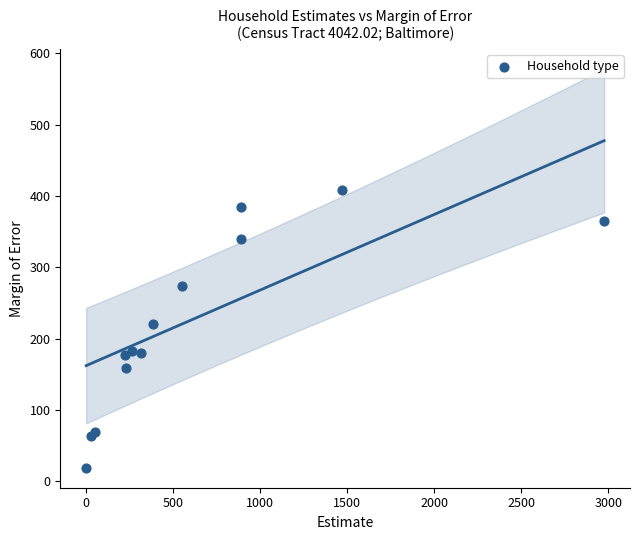

What Y value in the scatter plot is closest to 213?

220